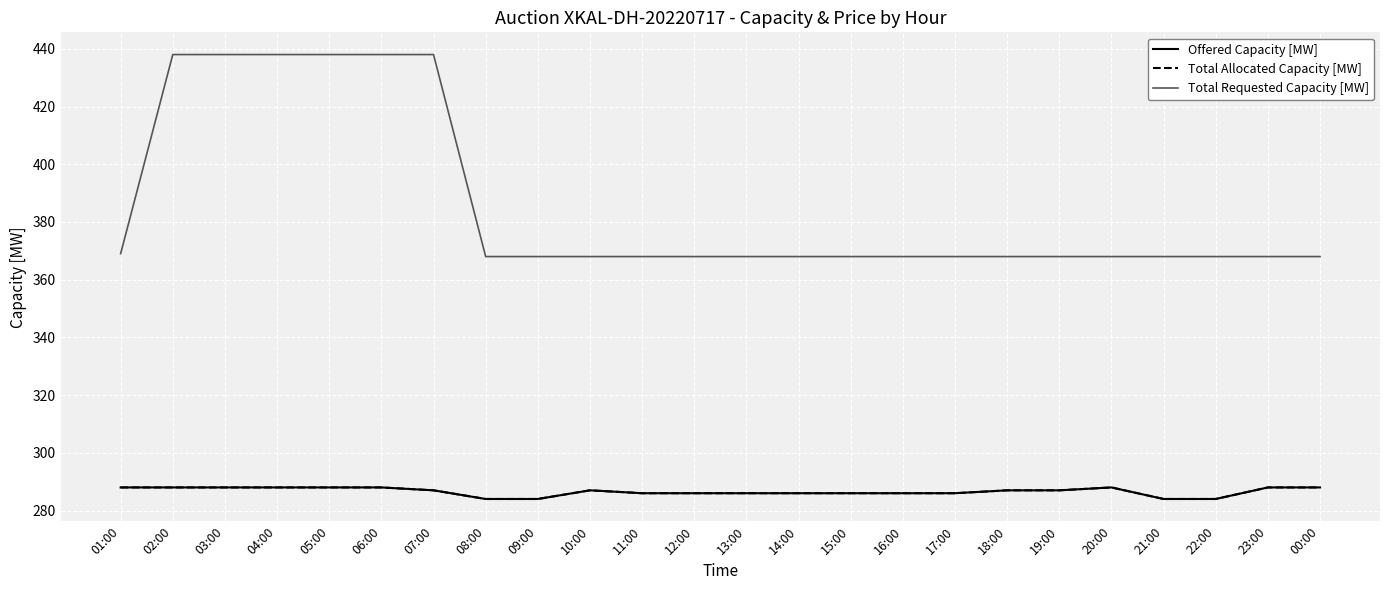

List the series in order of their peak value, lowest first.

Offered Capacity [MW], Total Allocated Capacity [MW], Total Requested Capacity [MW]